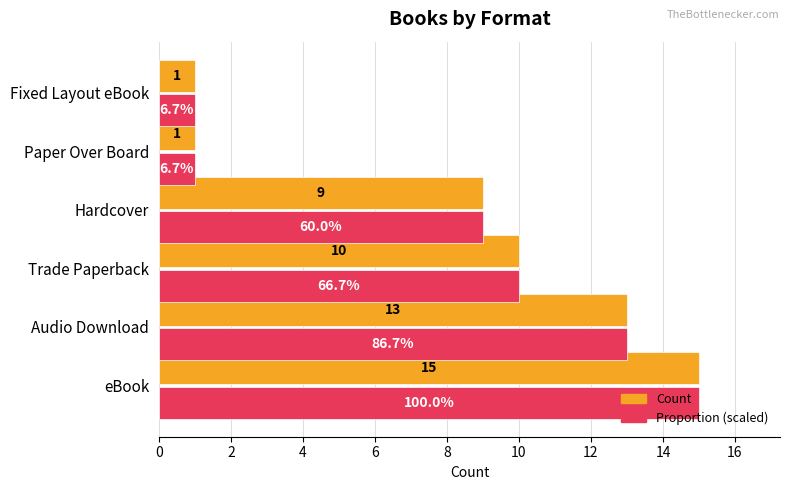

At which label is Proportion (scaled) closest to 8?

Hardcover